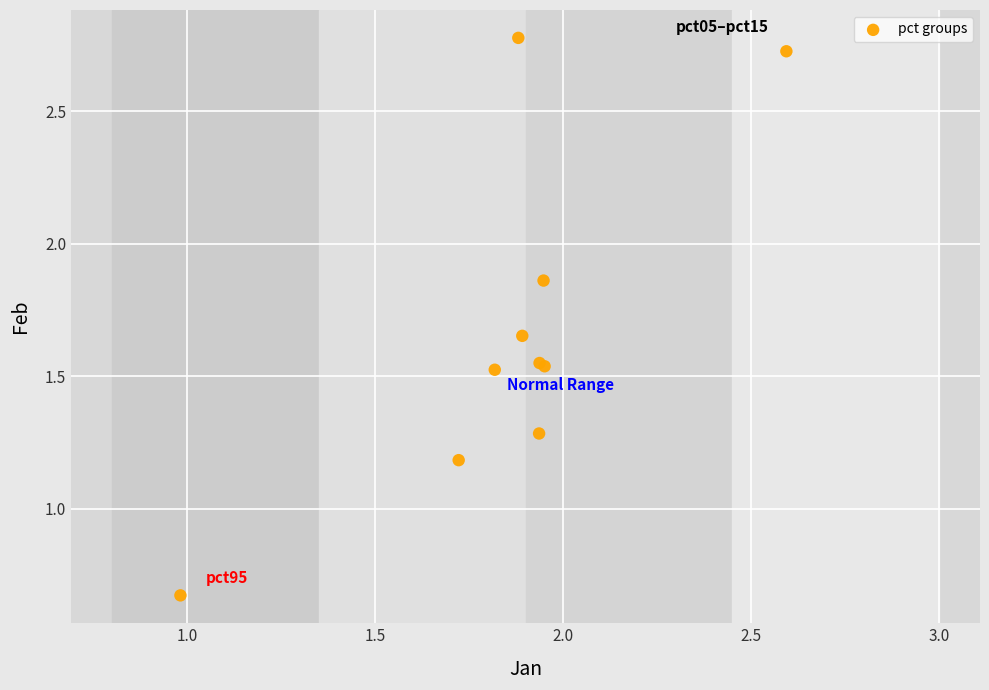

What Y value in the scatter plot is closest to 1?

1.2